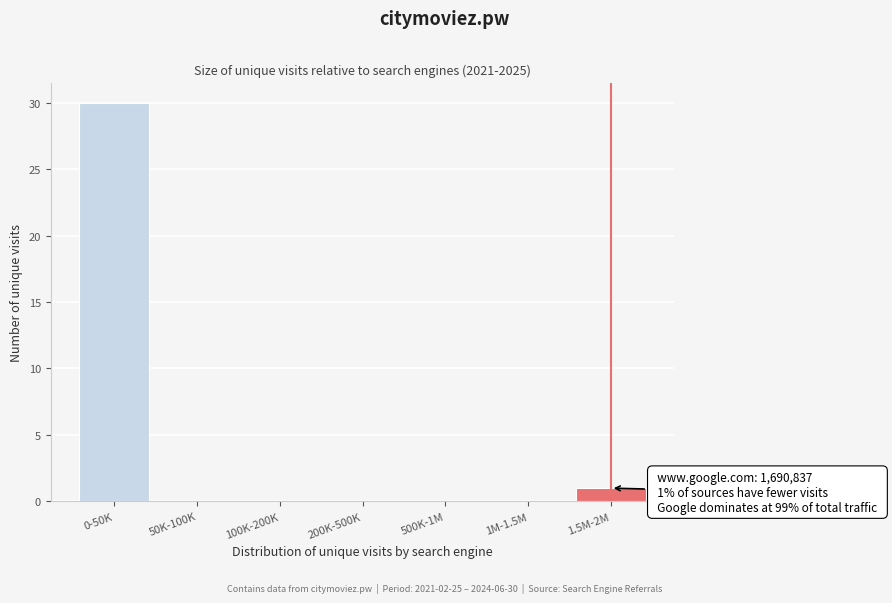

Reading left to right, transcribe all the data shown in this chart.

0-50K=30	50K-100K=0	100K-200K=0	200K-500K=0	500K-1M=0	1M-1.5M=0	1.5M-2M=1